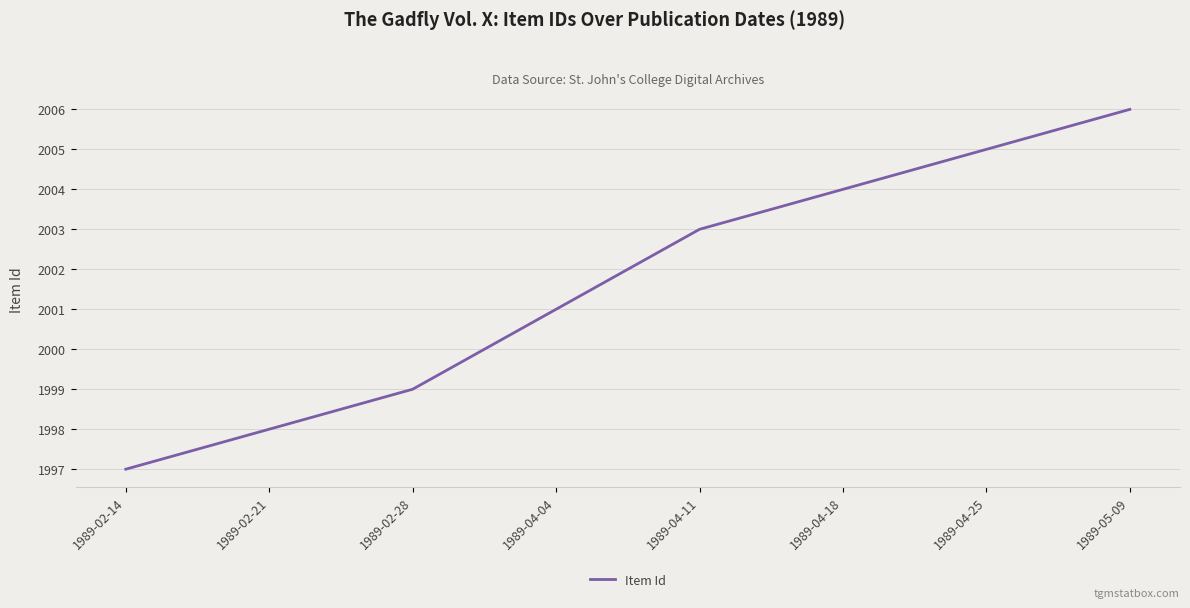

What is the greatest value displayed?

2006